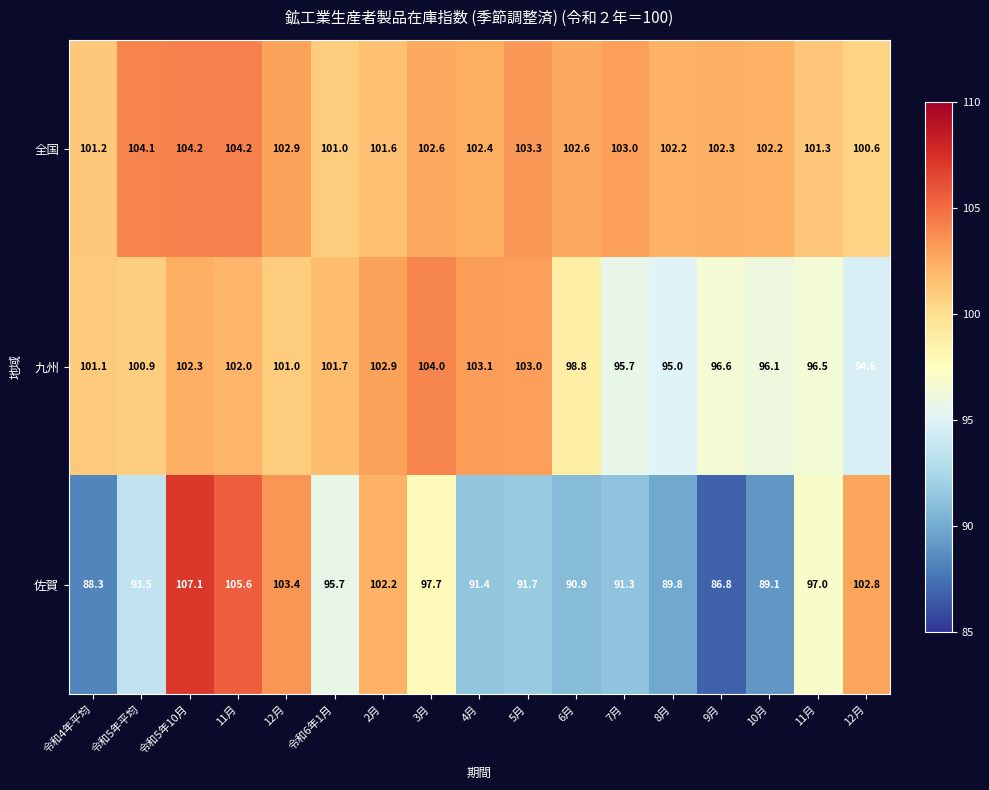

Reading right to left, extract all data points from this chart.

全国: 12月=100.6	11月=101.3	10月=102.2	9月=102.3	8月=102.2	7月=103.0	6月=102.6	5月=103.3	4月=102.4	3月=102.6	2月=101.6	令和6年1月=101.0	12月=102.9	11月=104.2	令和5年10月=104.2	令和5年平均=104.1	令和4年平均=101.2
九州: 12月=94.6	11月=96.5	10月=96.1	9月=96.6	8月=95.0	7月=95.7	6月=98.8	5月=103.0	4月=103.1	3月=104.0	2月=102.9	令和6年1月=101.7	12月=101.0	11月=102.0	令和5年10月=102.3	令和5年平均=100.9	令和4年平均=101.1
佐賀: 12月=102.8	11月=97.0	10月=89.1	9月=86.8	8月=89.8	7月=91.3	6月=90.9	5月=91.7	4月=91.4	3月=97.7	2月=102.2	令和6年1月=95.7	12月=103.4	11月=105.6	令和5年10月=107.1	令和5年平均=93.5	令和4年平均=88.3